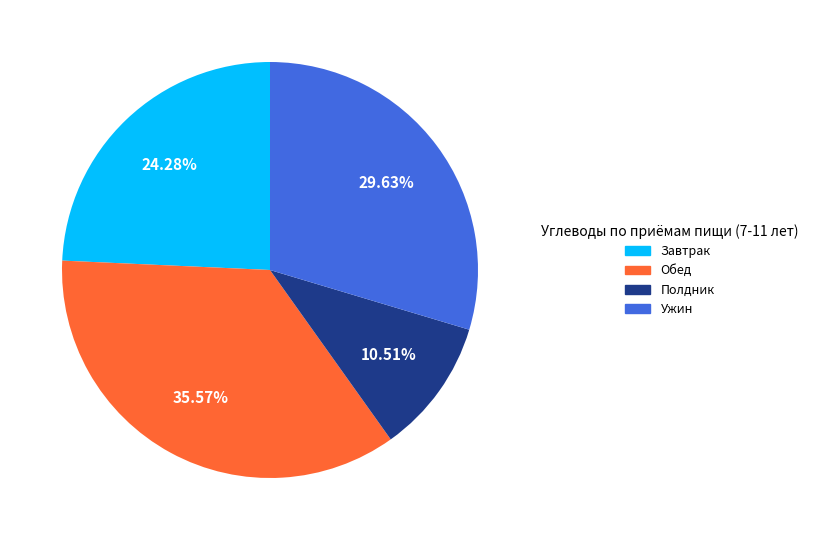

Which has a higher value, Ужин or Полдник?

Ужин